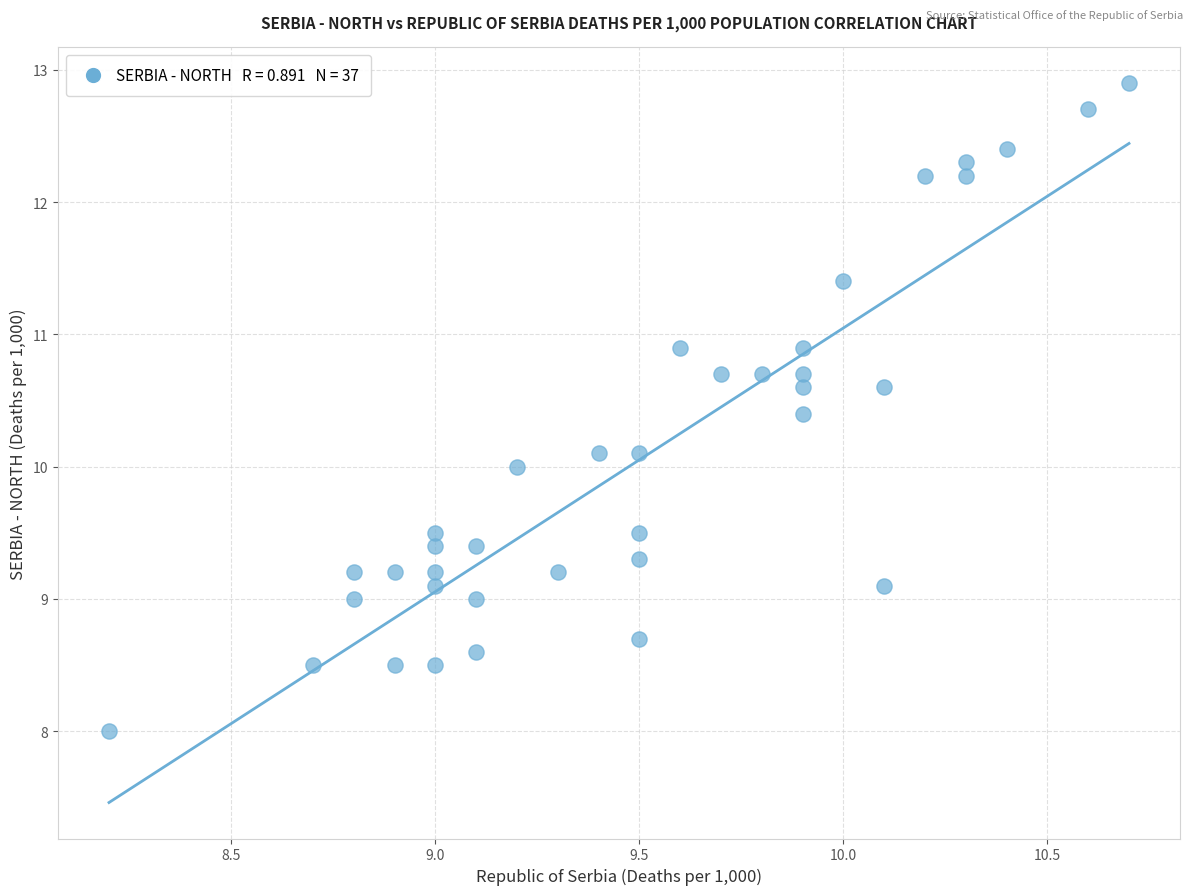

What is the range of Y values (max minus min)?

4.9